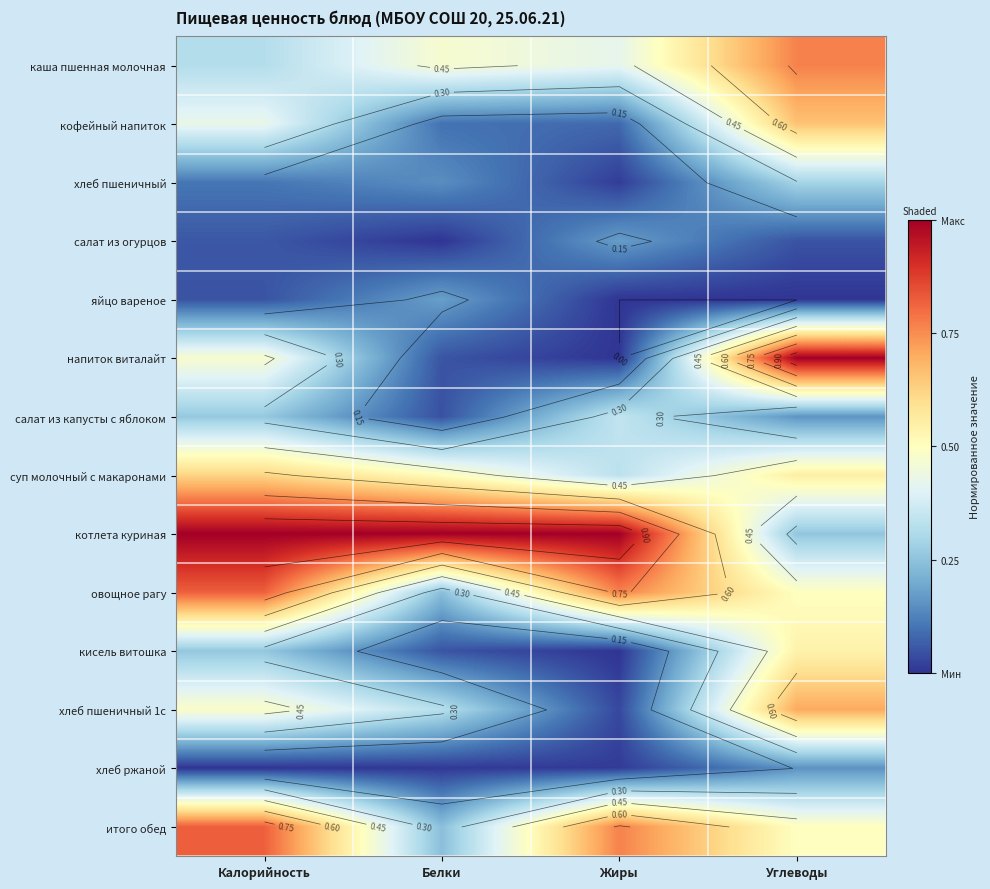

Is it true that салат из огурцов equals 0.0 at Белки?

True